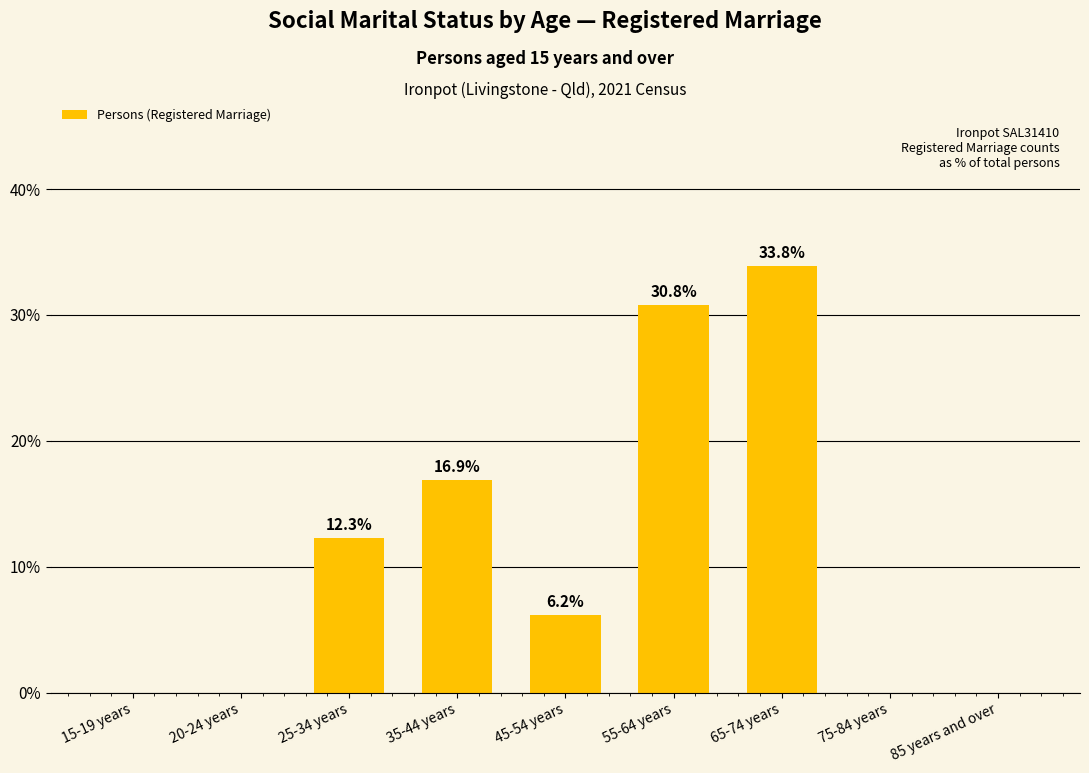

Reading right to left, transcribe all the data shown in this chart.

85 years and over=0.0	75-84 years=0.0	65-74 years=33.8	55-64 years=30.8	45-54 years=6.2	35-44 years=16.9	25-34 years=12.3	20-24 years=0.0	15-19 years=0.0